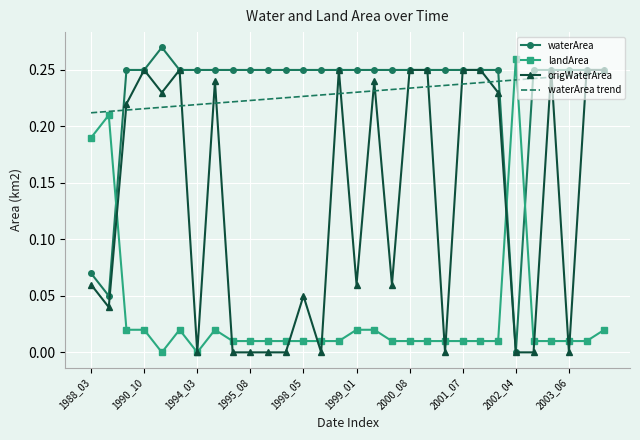

True or false: landArea and waterArea trend intersect in this chart.

True